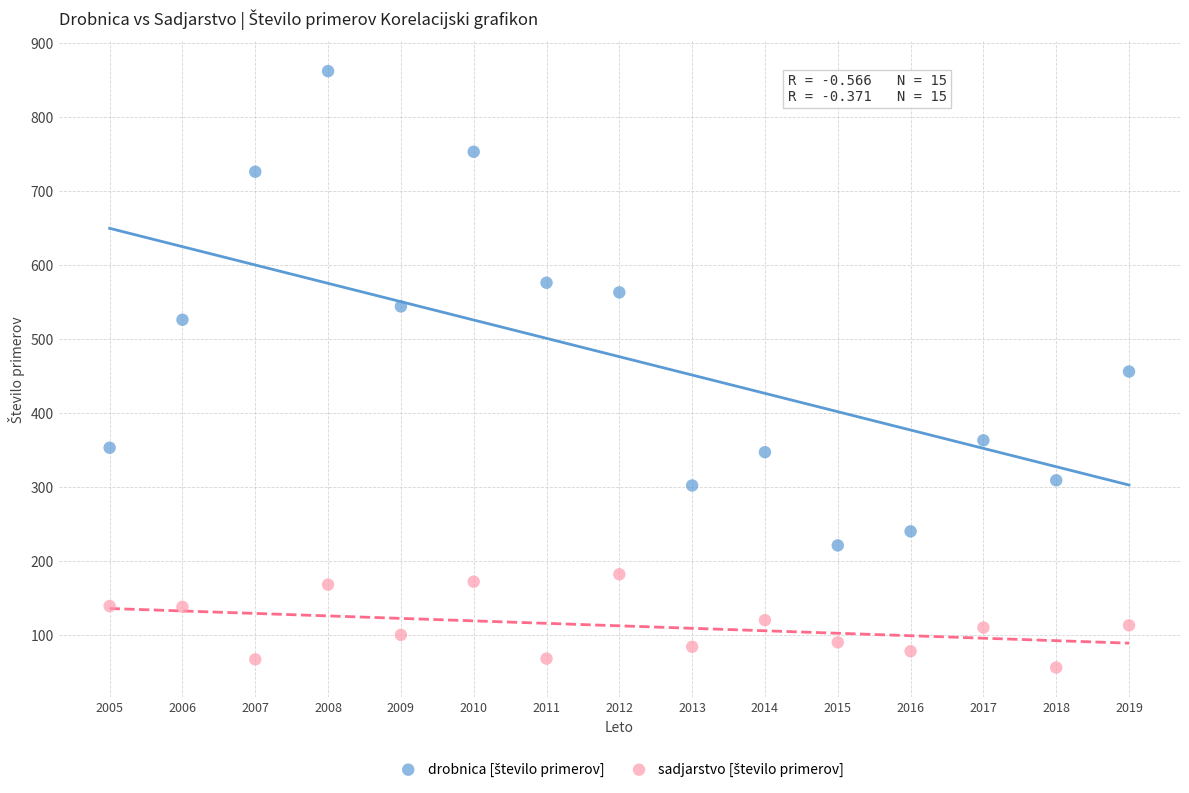

Across all data points, what is the range of Y values (max minus min)?

806